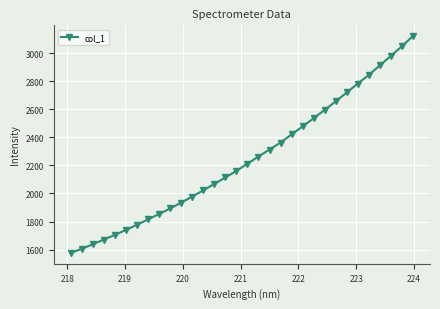

What is the sum of all values?

71807.7